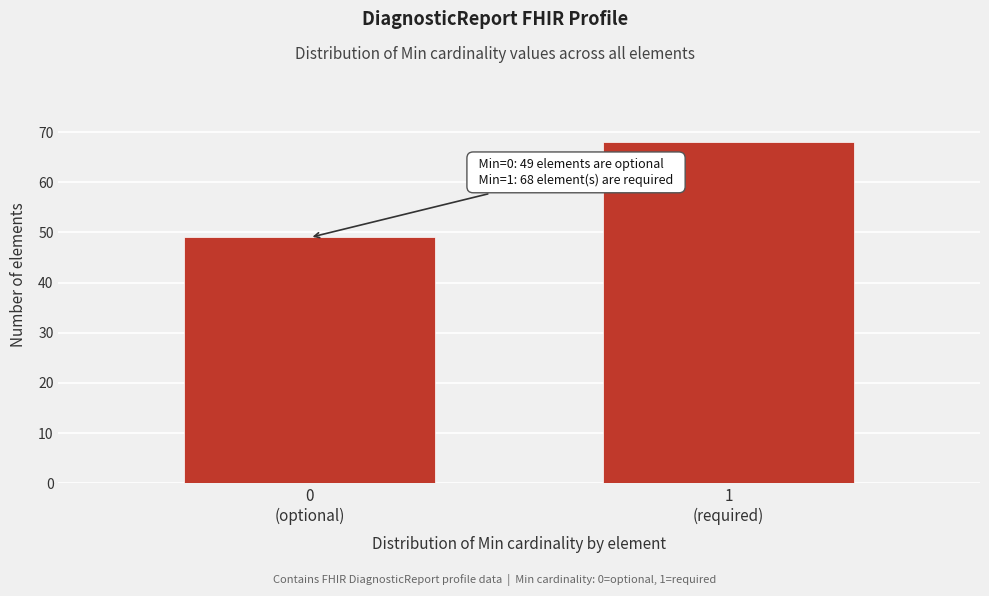

Reading left to right, what are all the values shown in this chart?

49	68